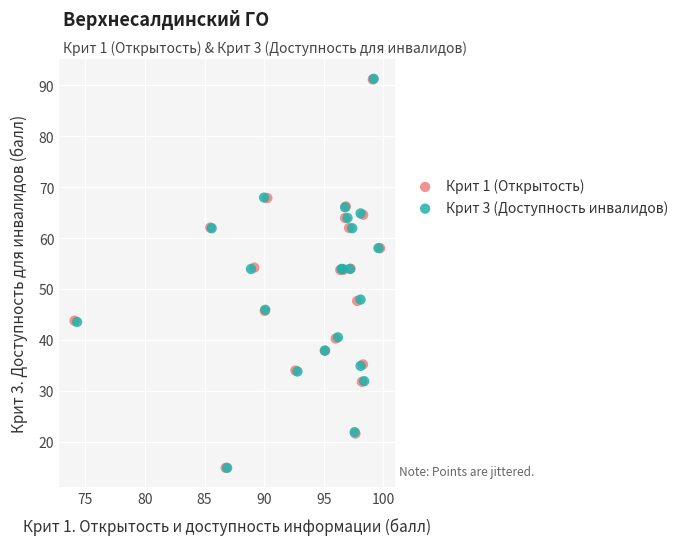

What are all the series names shown in the legend?

Крит 1 (Открытость), Крит 3 (Доступность инвалидов)